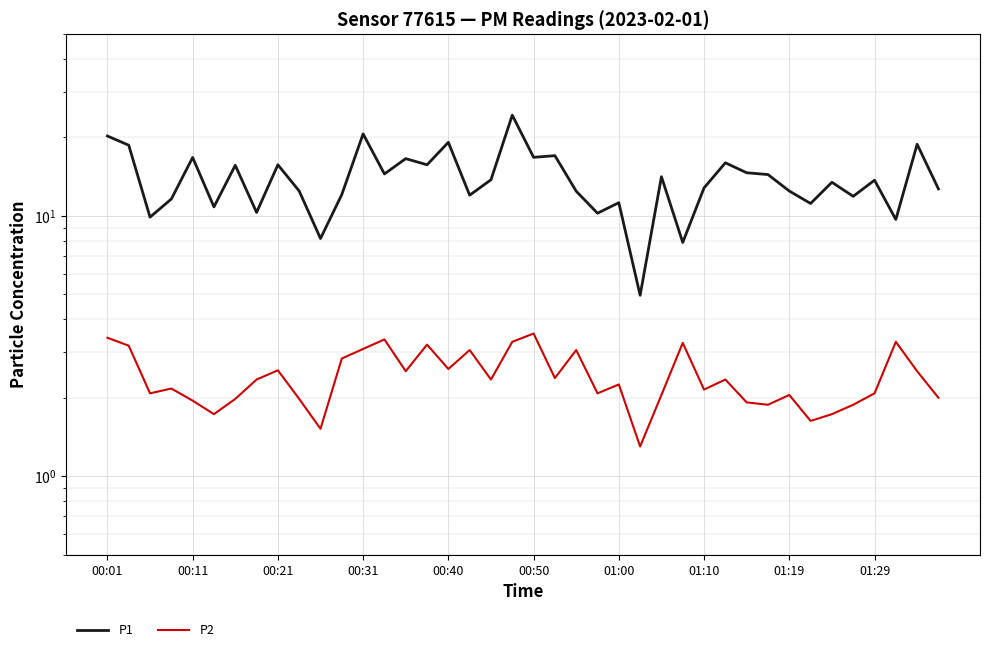

How many data points does each series have?

40